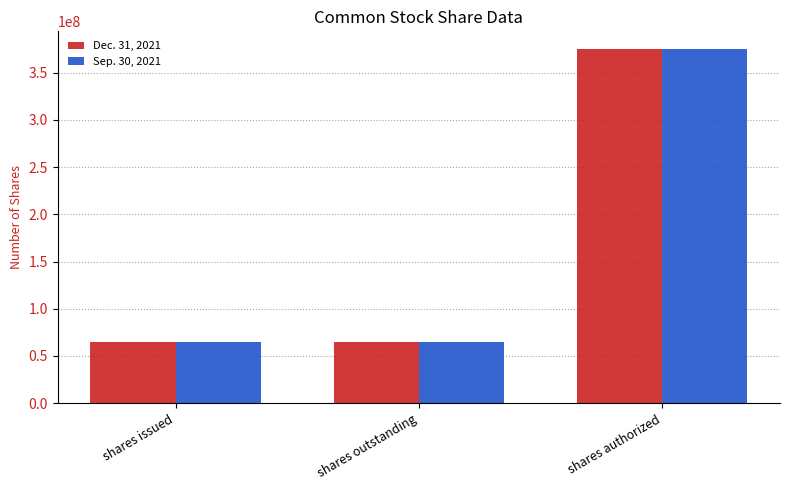

At which category is the sum across all series the highest?

shares authorized